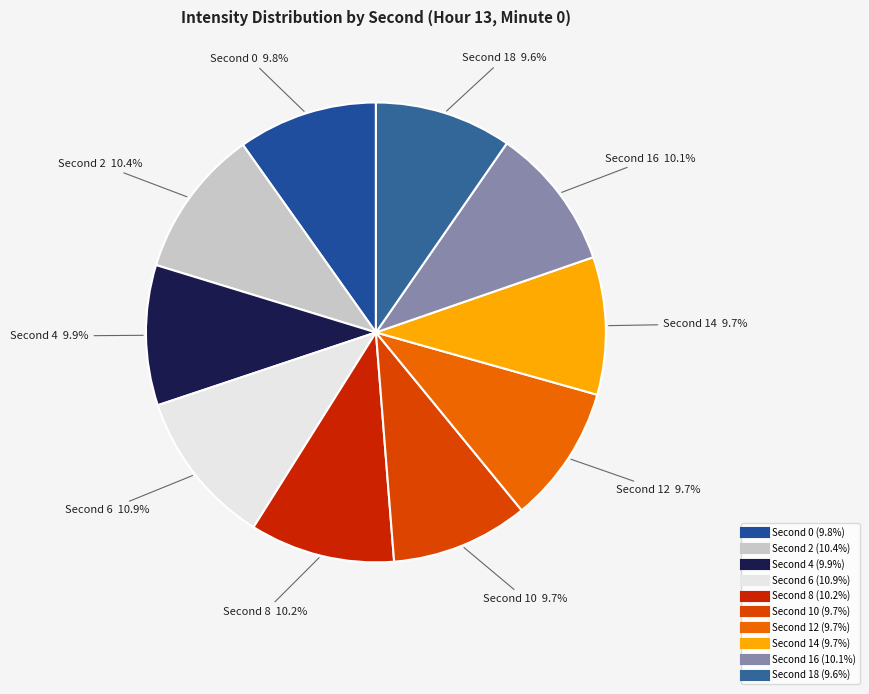

How many slices are in this pie chart?

10